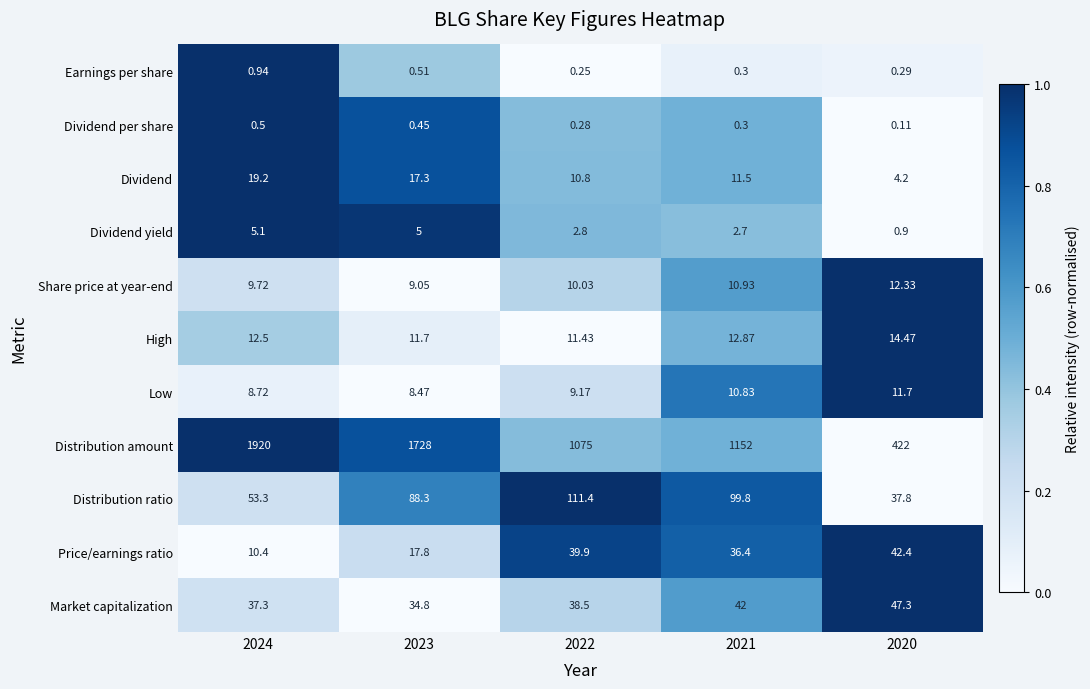

Is the value of Distribution amount at 2024 greater than the value of High at 2023?

Yes